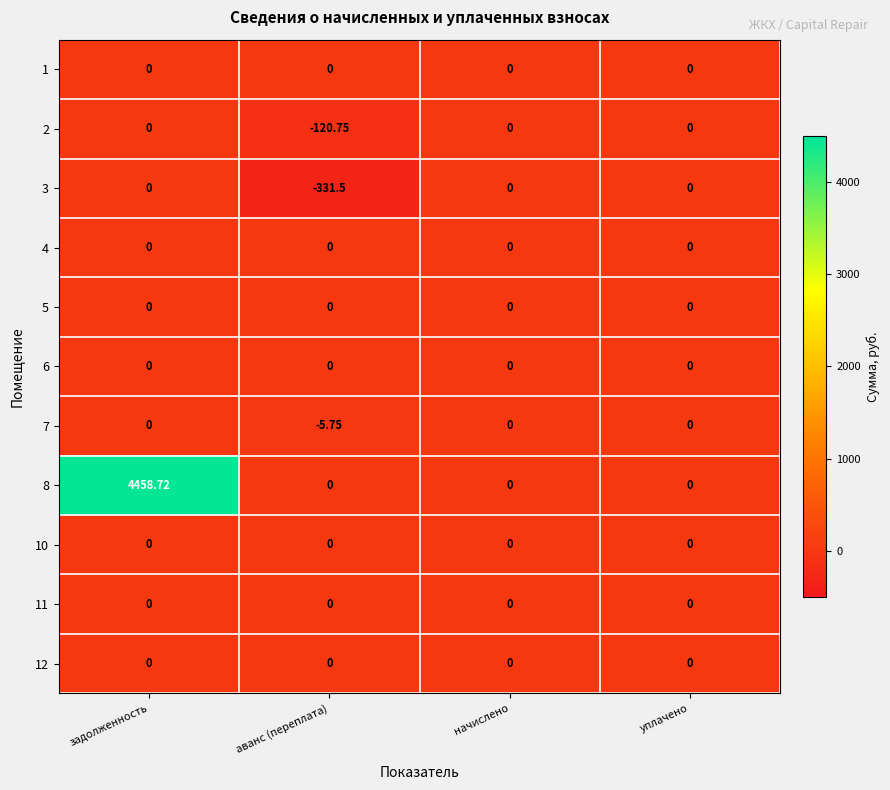

Which category has the lowest value across all series?

аванс (переплата)